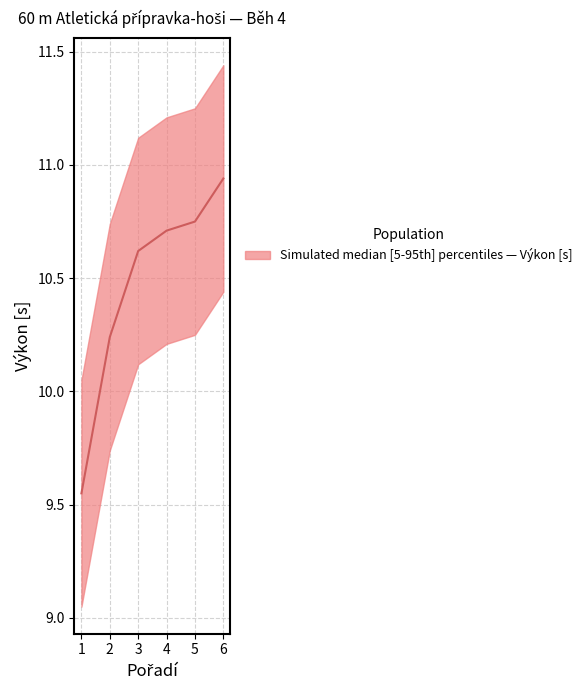

Does the chart display data point markers on the line(s)?

No